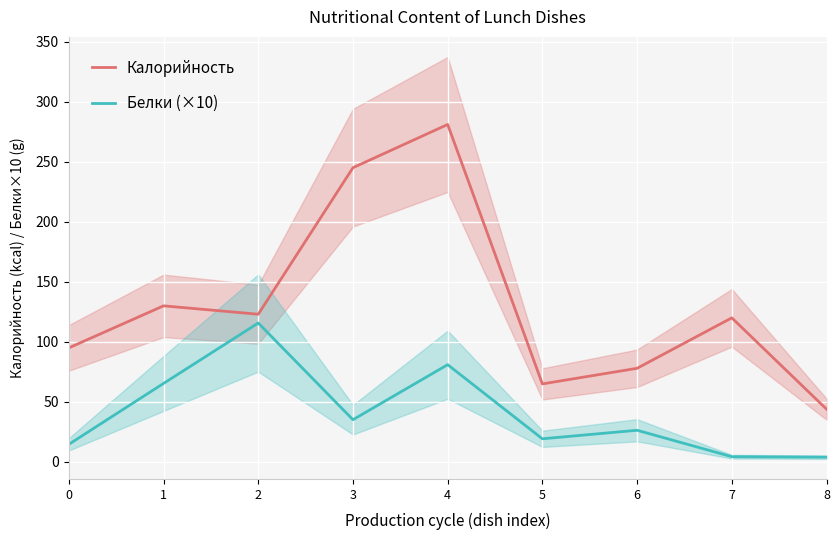

The value of Калорийность at 5 is 45.0. True or false?

False